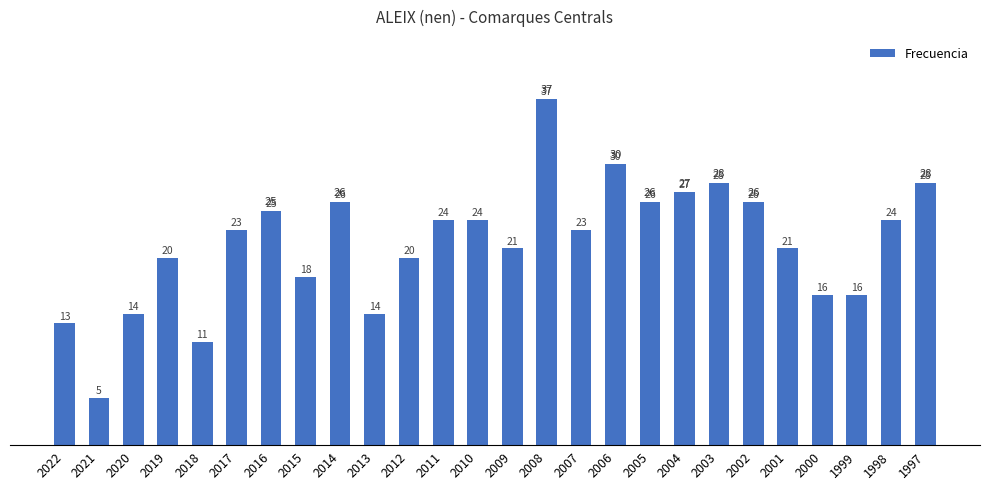

True or false: the data shows 15 at 2018.

False